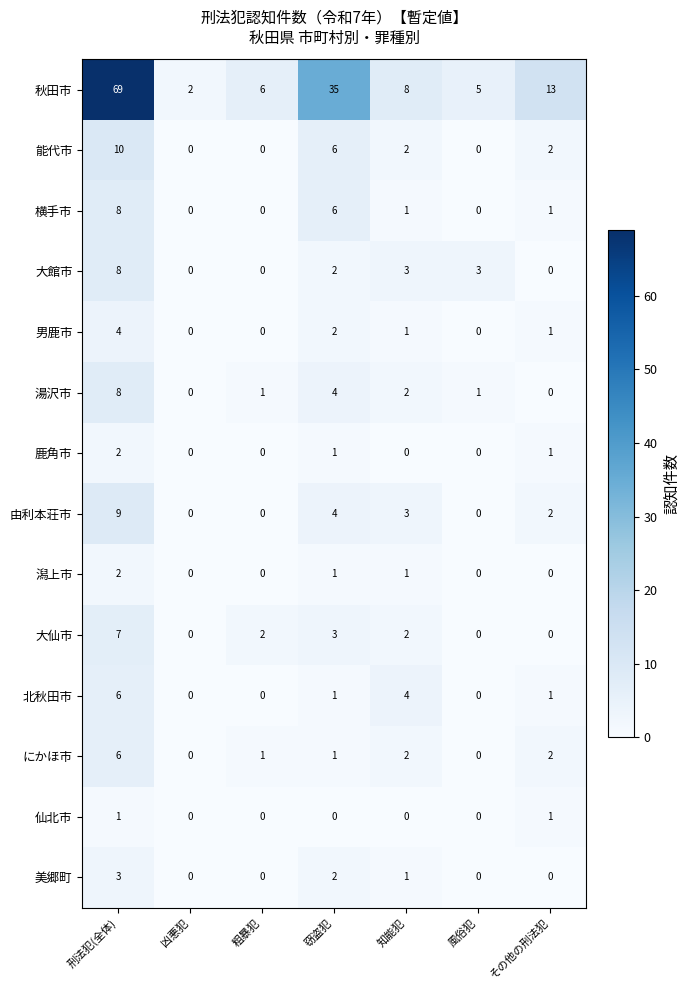

At which label does 潟上市 reach its peak?

刑法犯(全体)